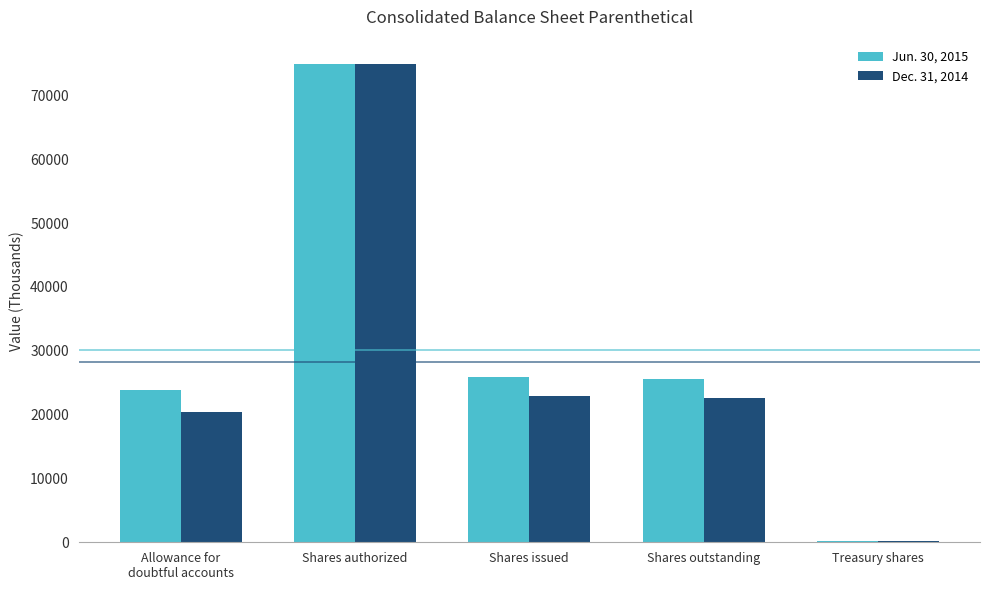

What is the greatest value displayed?

75000